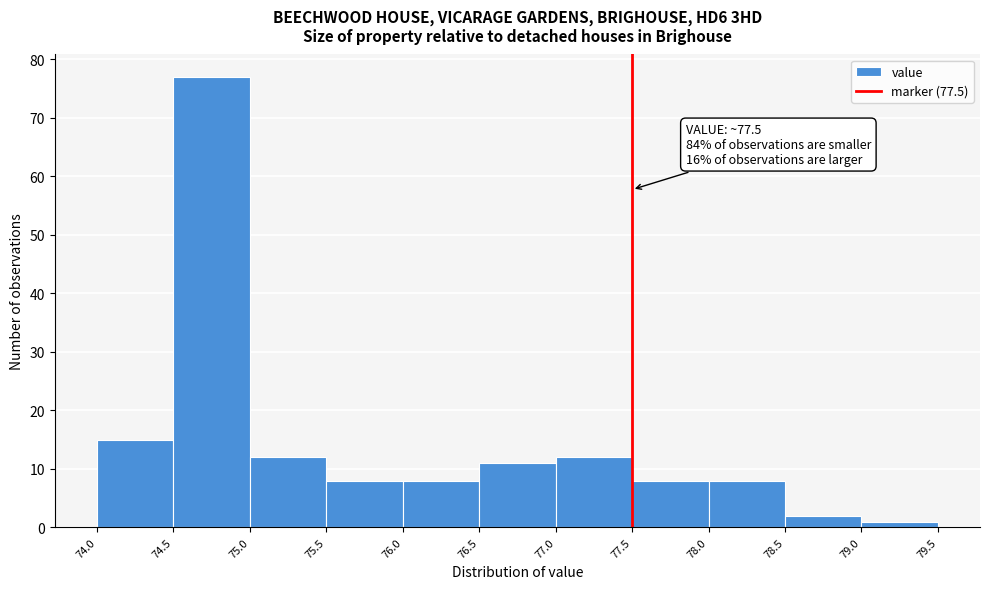

Over which range of the x-axis is the bar tallest?

74.5 to 75.0